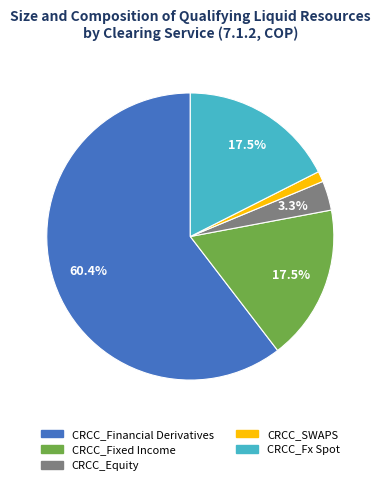

Is CRCC_SWAPS the majority of the pie?

No